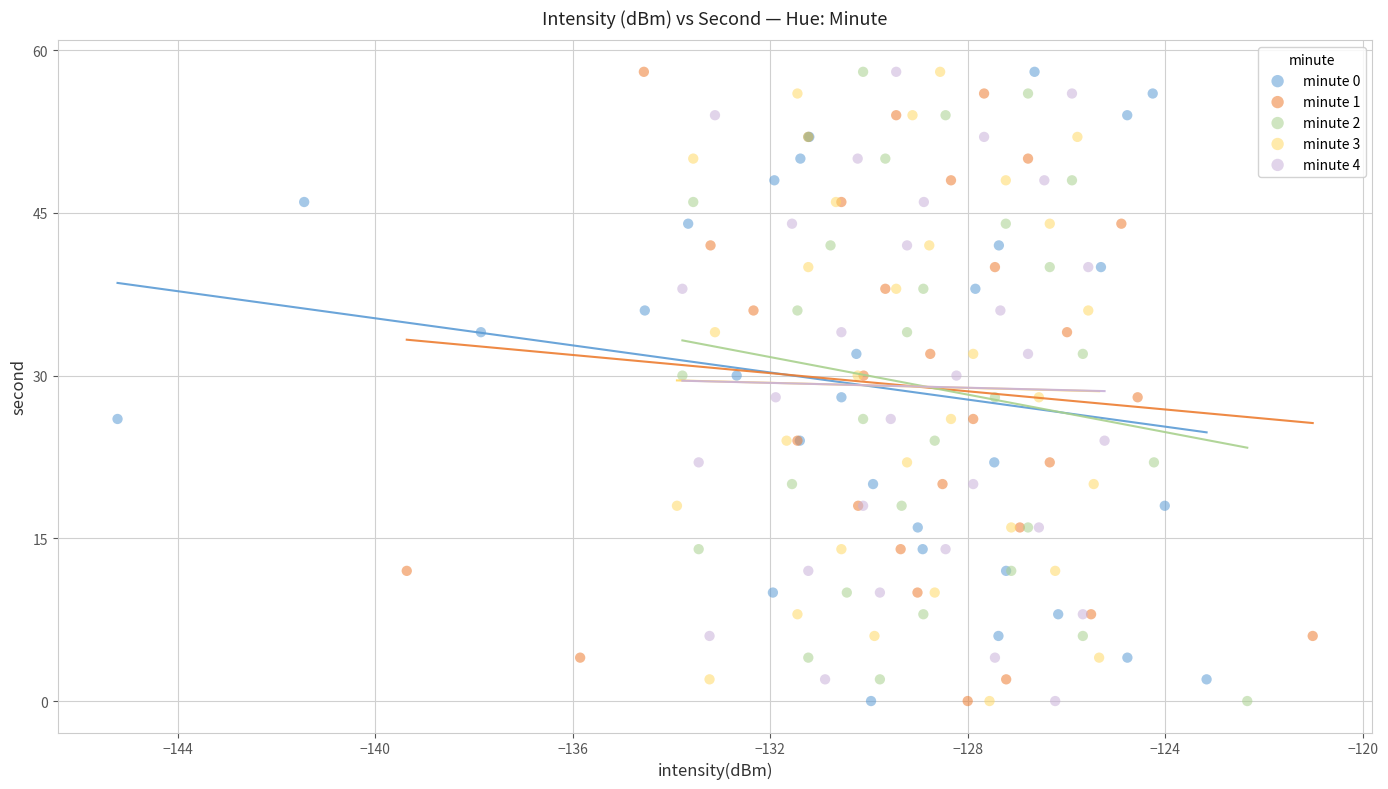

What are all the series names shown in the legend?

minute 0, minute 1, minute 2, minute 3, minute 4